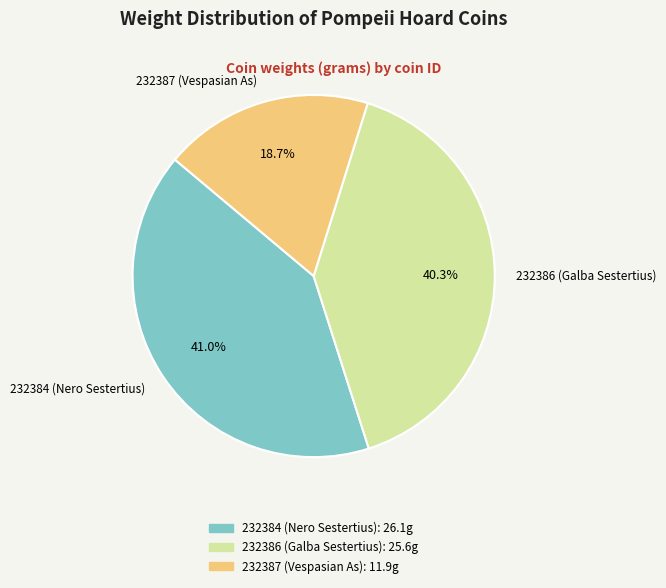

To the nearest percent, what is the difference between the 232387 (Vespasian As) and 232386 (Galba Sestertius) slice percentages?

22%